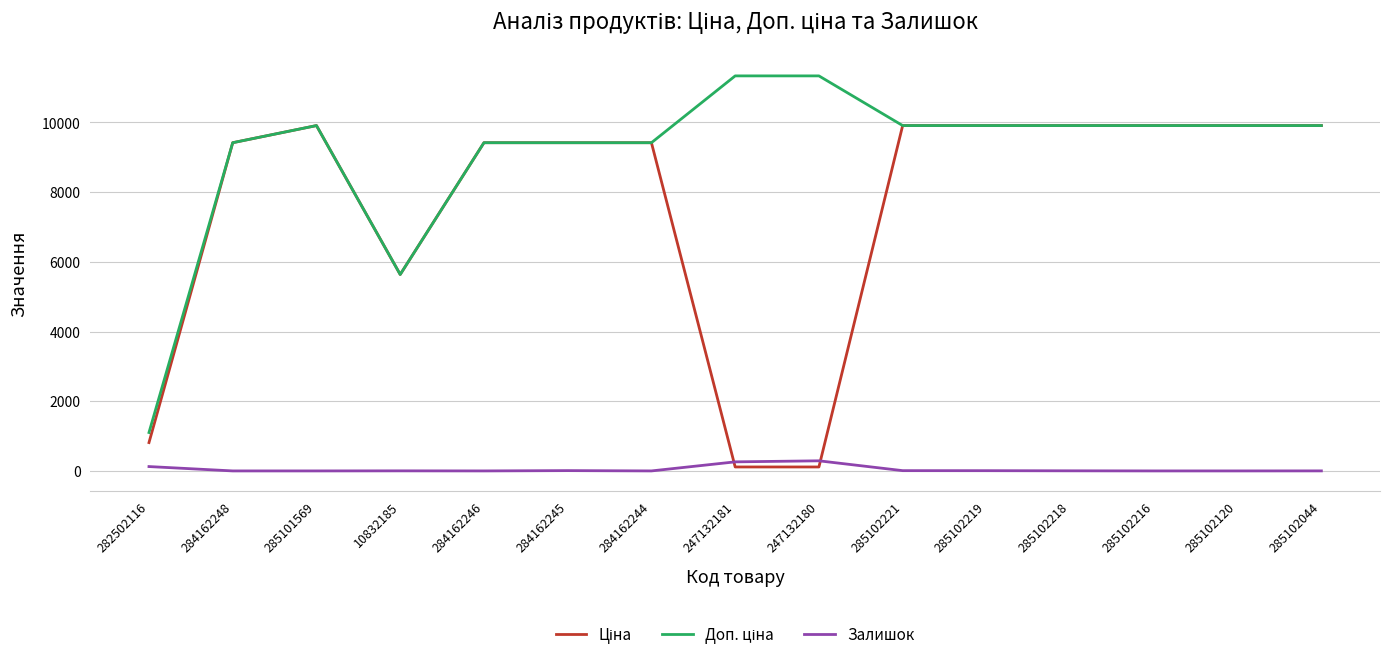

The Залишок series shows 9.0 at 284162245. True or false?

True